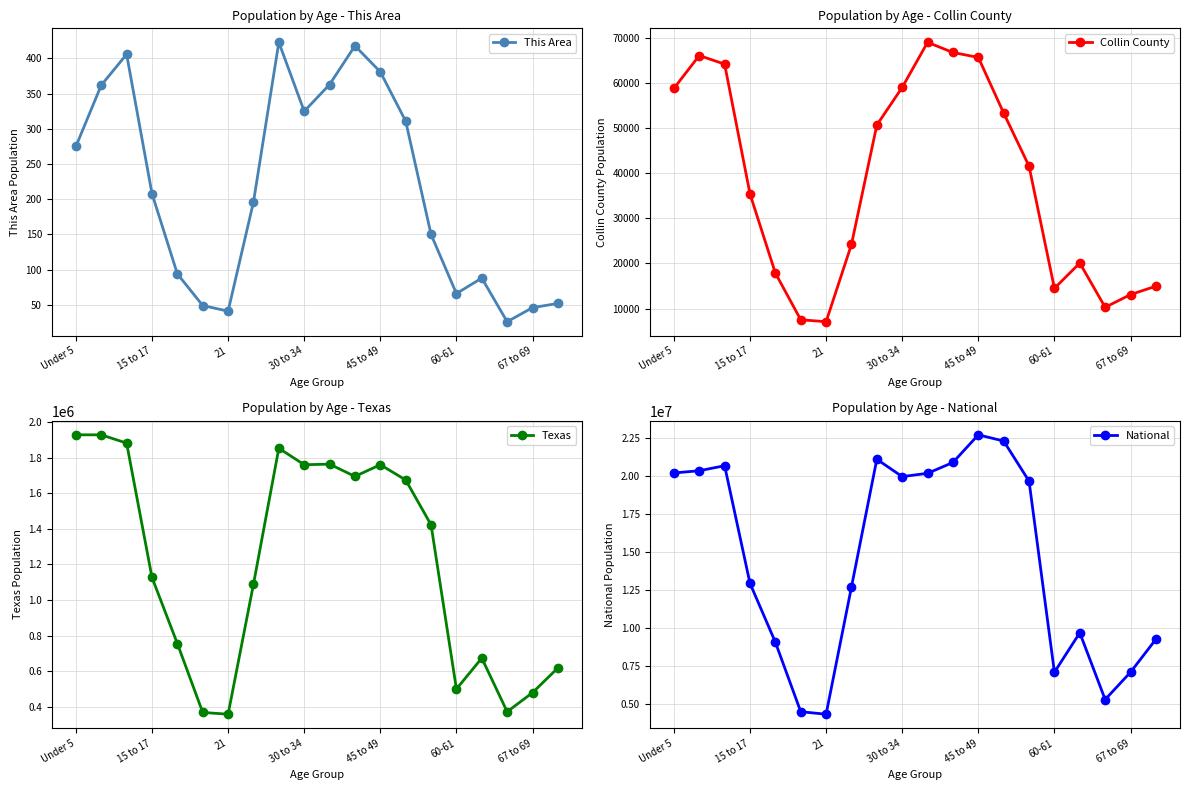

What is the highest value of the This Area series?

423